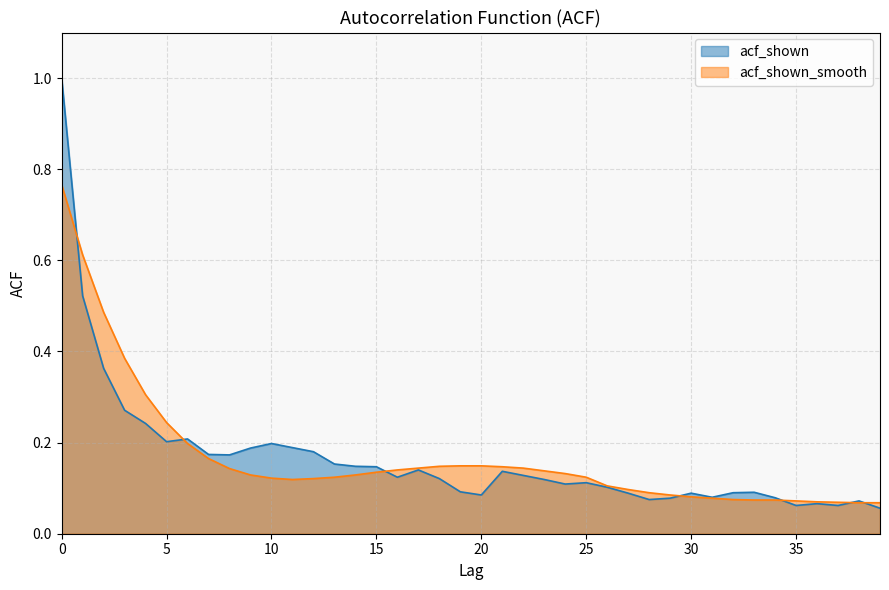

How many distinct data groups are displayed?

2